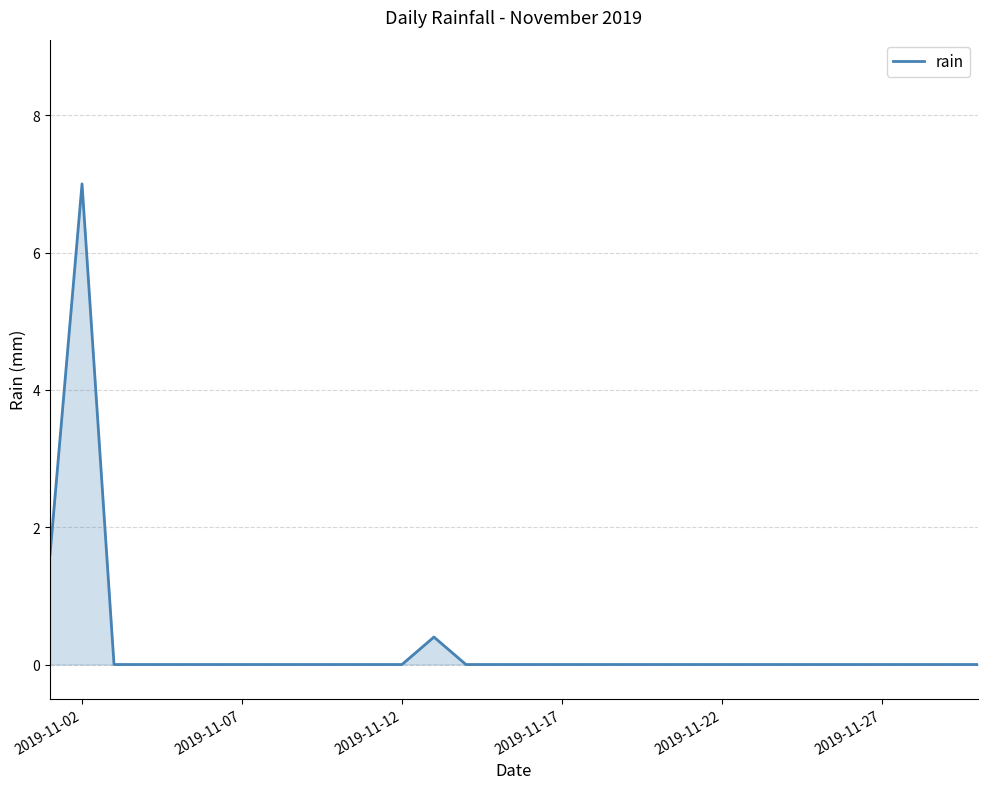

What is the maximum value shown in the chart?

7.0